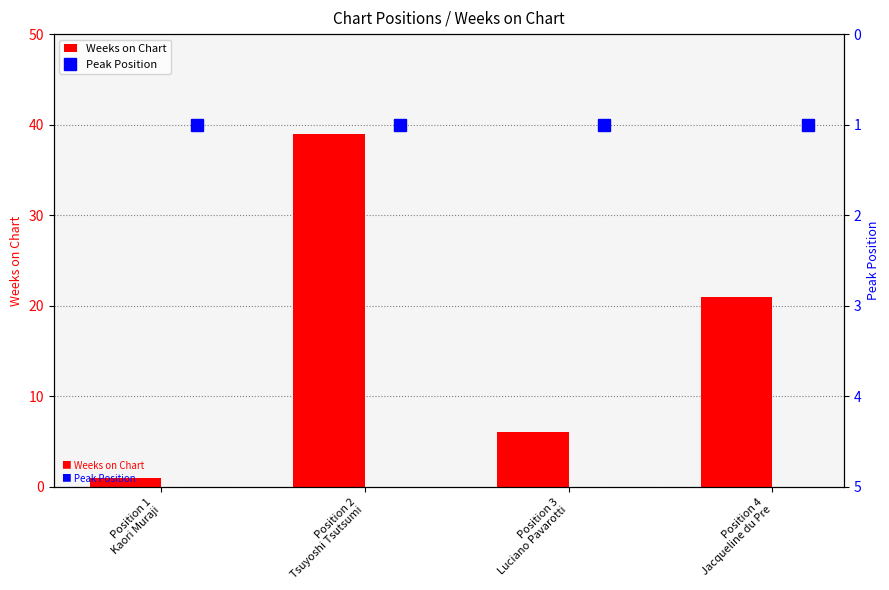

What is the difference between the maximum and minimum values in the Weeks on Chart series?

38